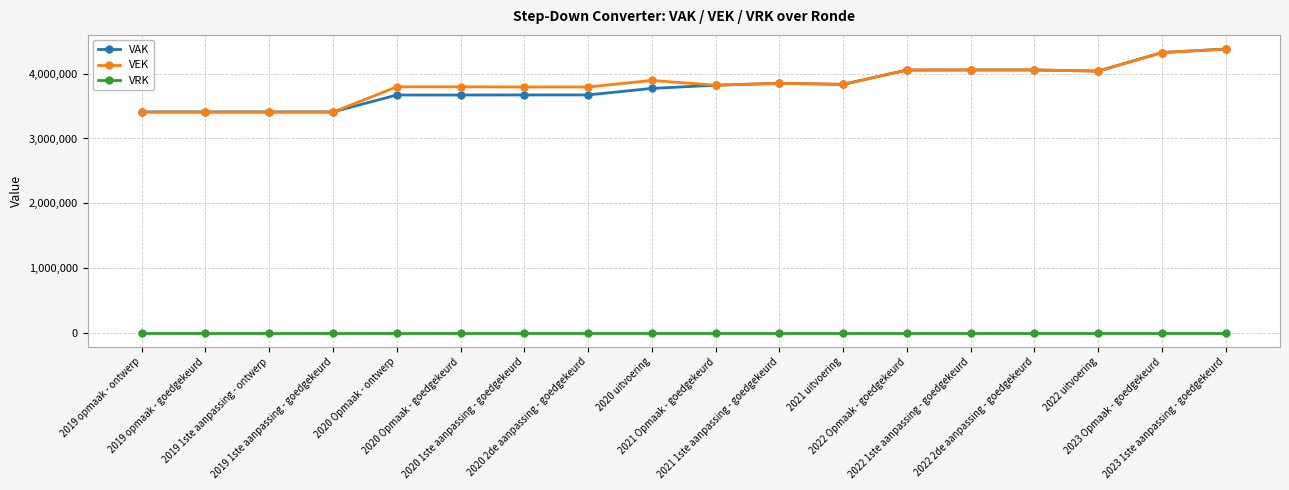

True or false: VEK has more than 1 points higher than both neighbors.

True